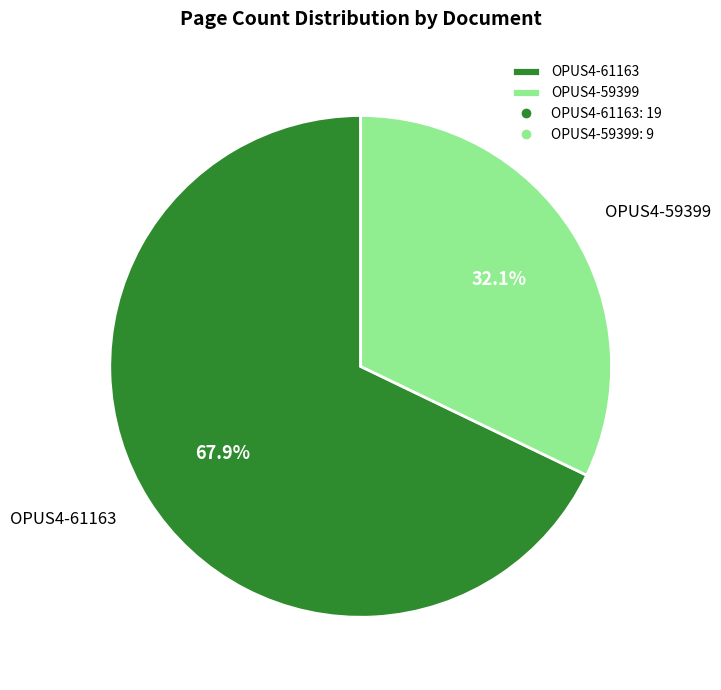

How many segments does this pie chart have?

2